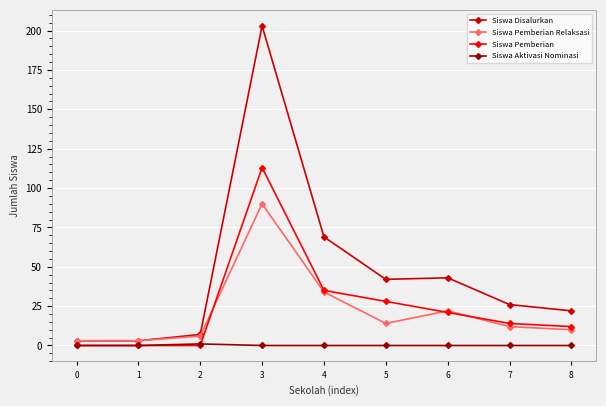

True or false: Siswa Disalurkan has more than 2 interior local peaks.

False